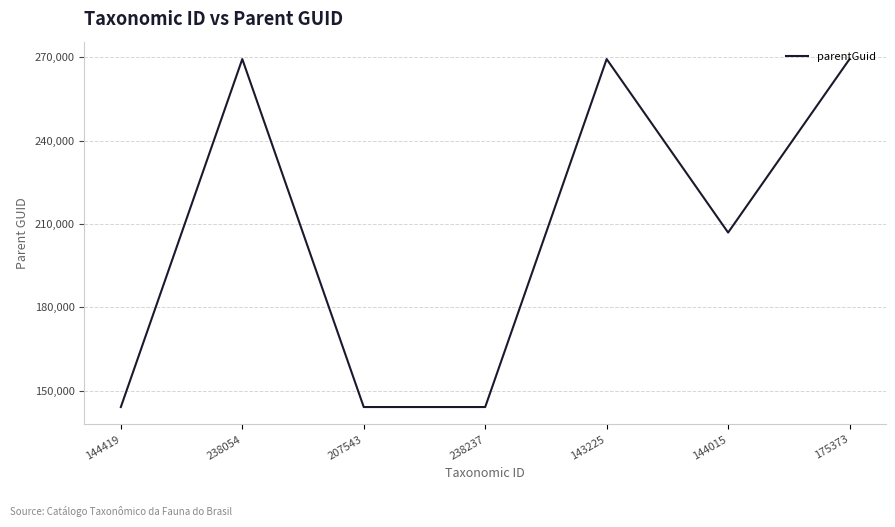

Reading right to left, list all the values displayed in this chart.

175373=269315	144015=206937	143225=269315	238237=144198	207543=144198	238054=269315	144419=144198